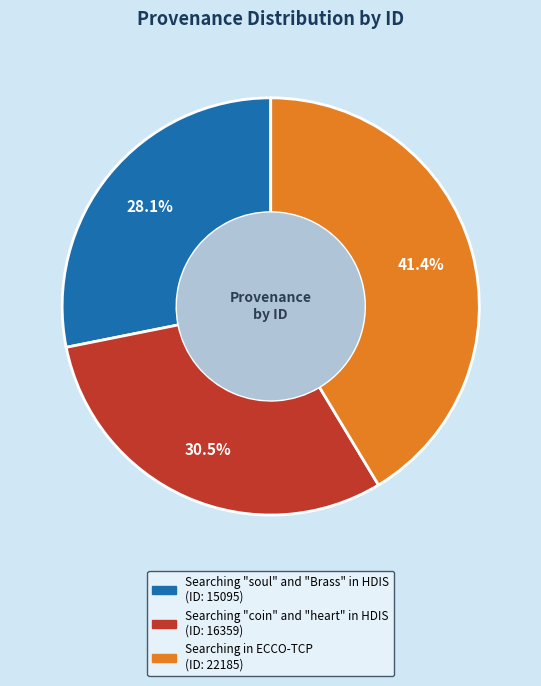

What percentage is NOT represented by Searching "soul" and "Brass" in HDIS?

71.9%